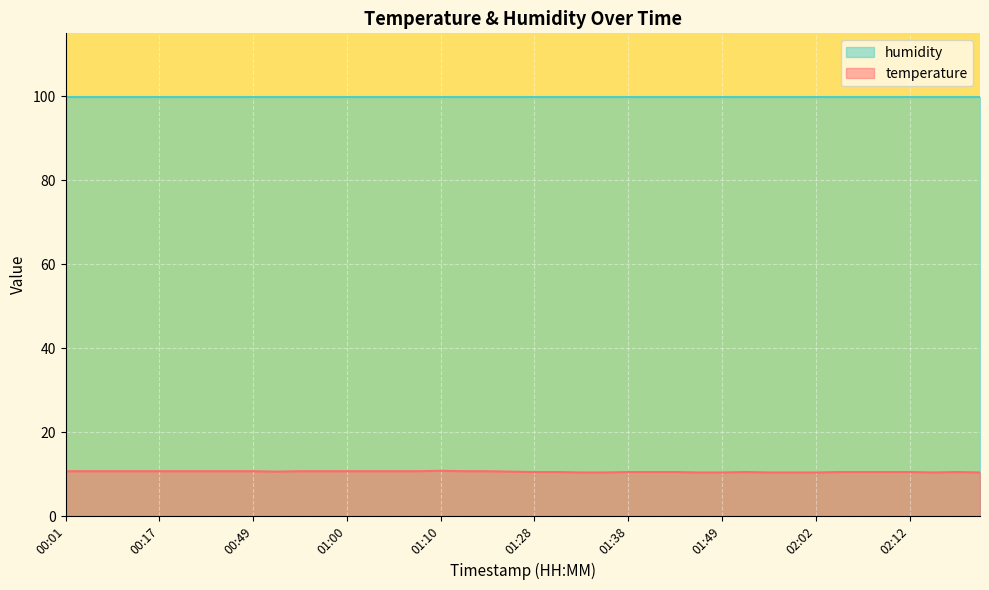

Does the chart display data point markers on the line(s)?

No